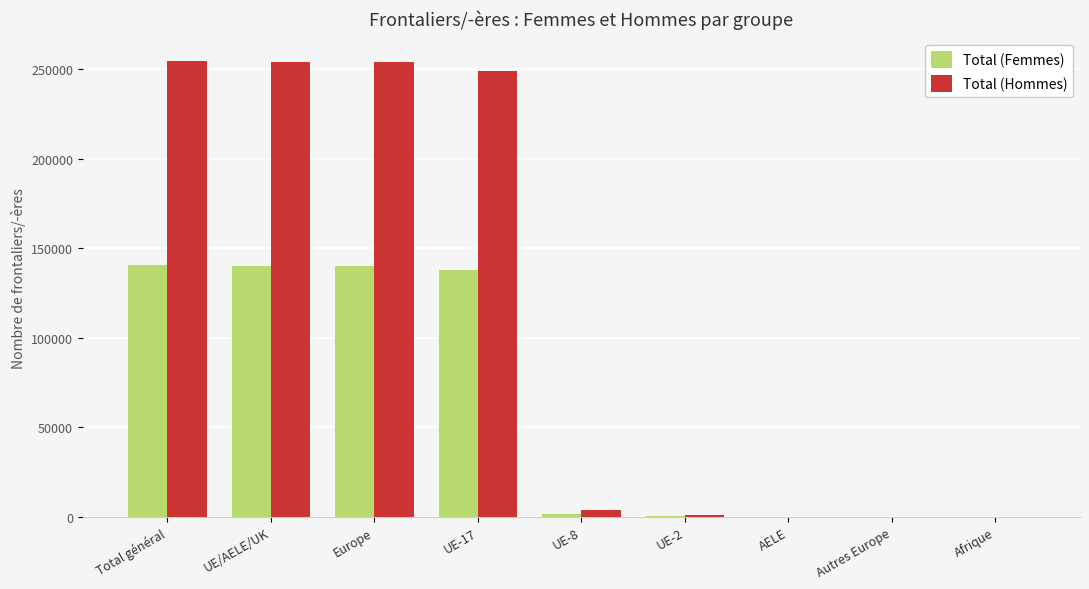

The value of Total (Hommes) at Europe is 432480. True or false?

False